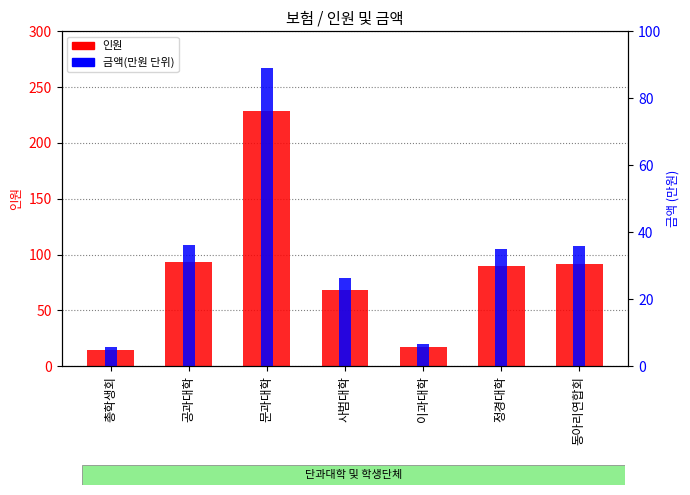

Which label corresponds to the largest value in the chart?

문과대학